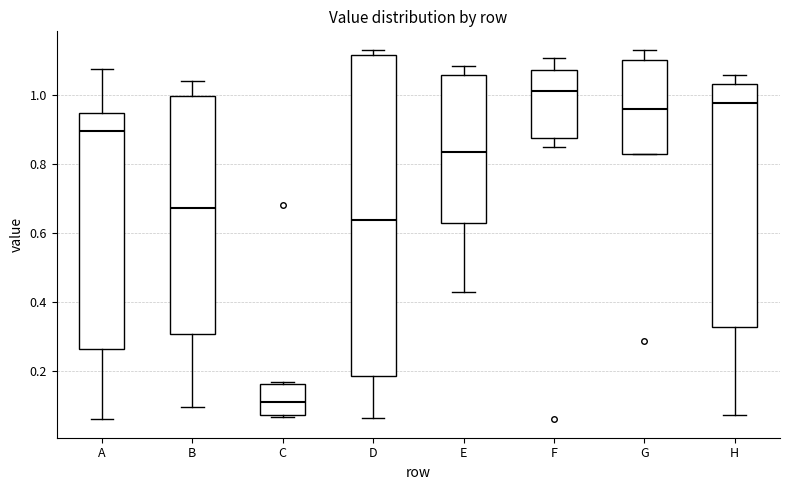

Where does the median line of the box for B sit on the y-axis? The values are not printed on the chart, so give them approximately, as read against the axis.

0.68